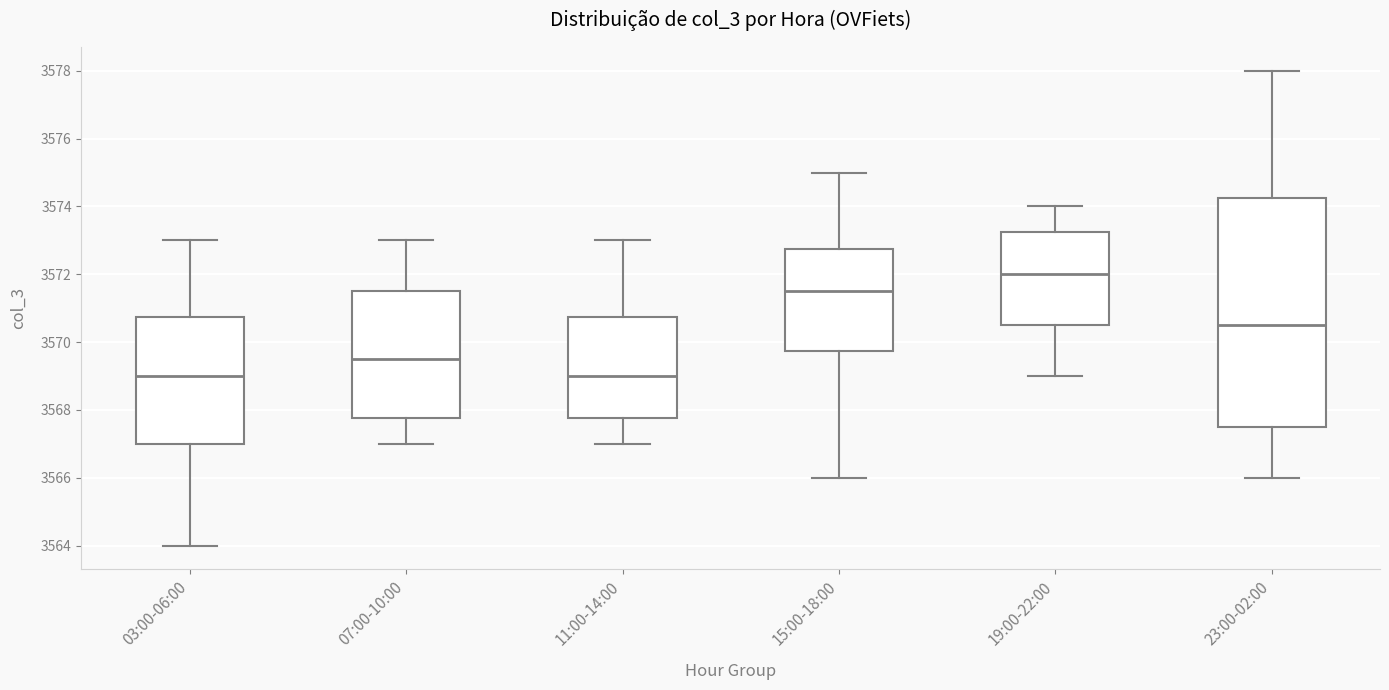

Which box has the highest median line?

19:00-22:00